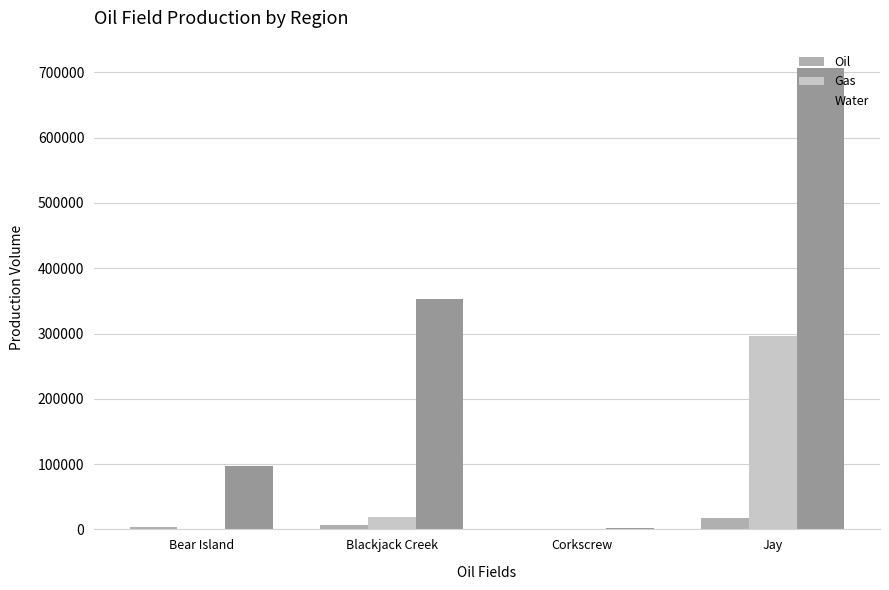

The Water series shows 97600 at Bear Island. True or false?

True